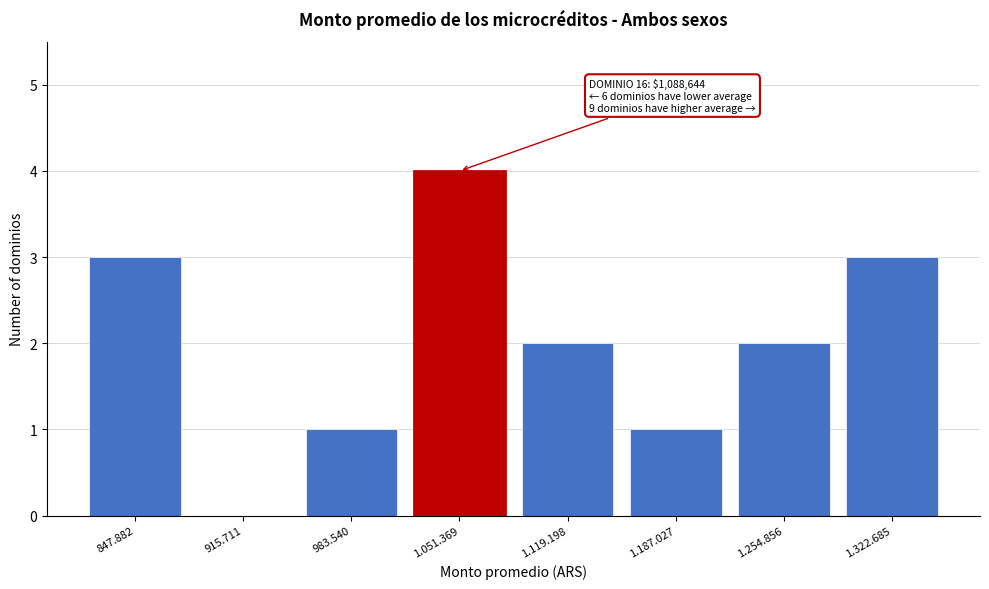

Reading right to left, what are all the values shown in this chart?

1.322.685=3	1.254.856=2	1.187.027=1	1.119.198=2	1.051.369=4	983.540=1	915.711=0	847.882=3